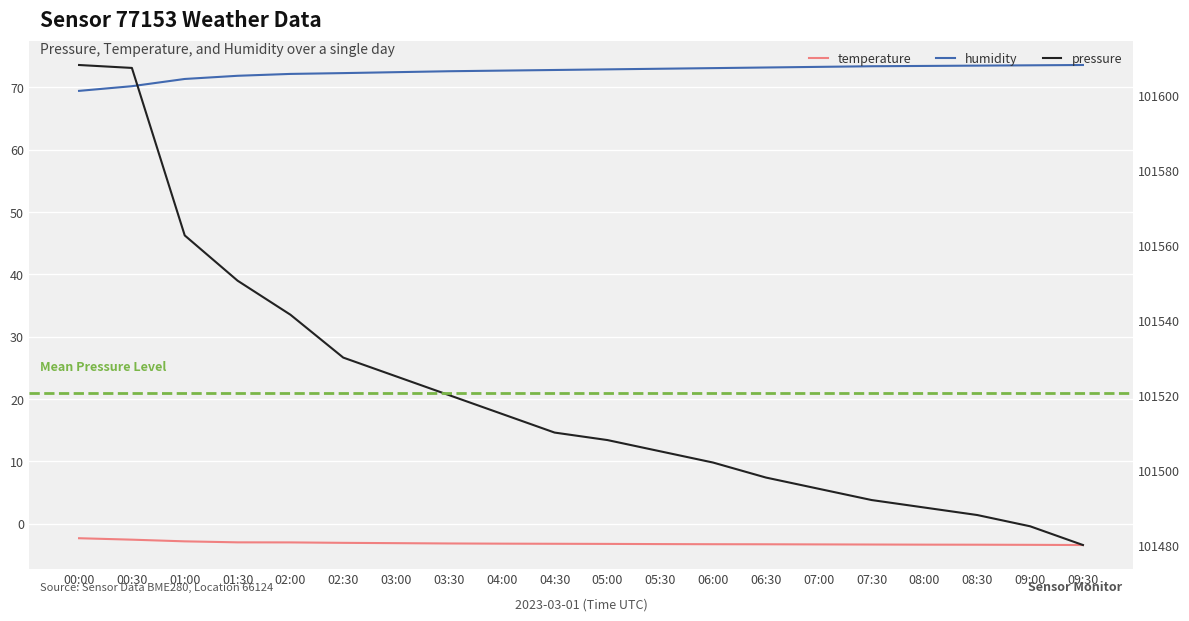

What is the label of the 1st point from the right?

09:30